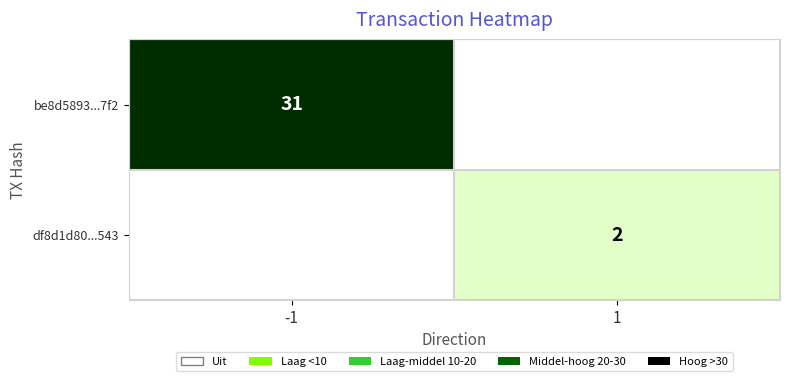

Which label corresponds to the smallest value in the chart?

1